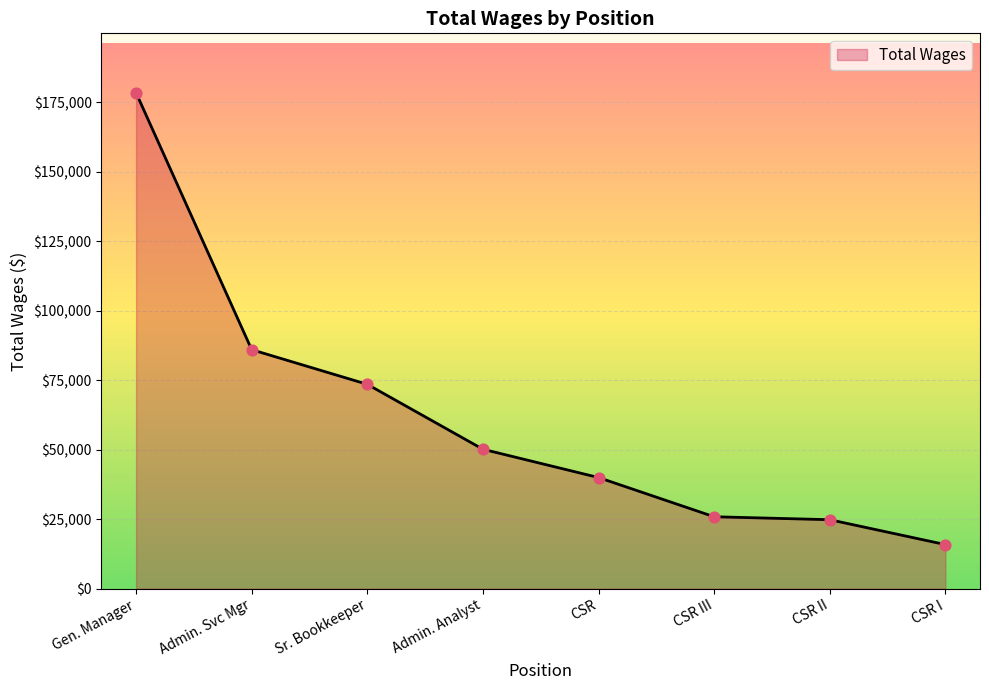

Approximately how many times larger is the value at CSR I compared to CSR?

0.4